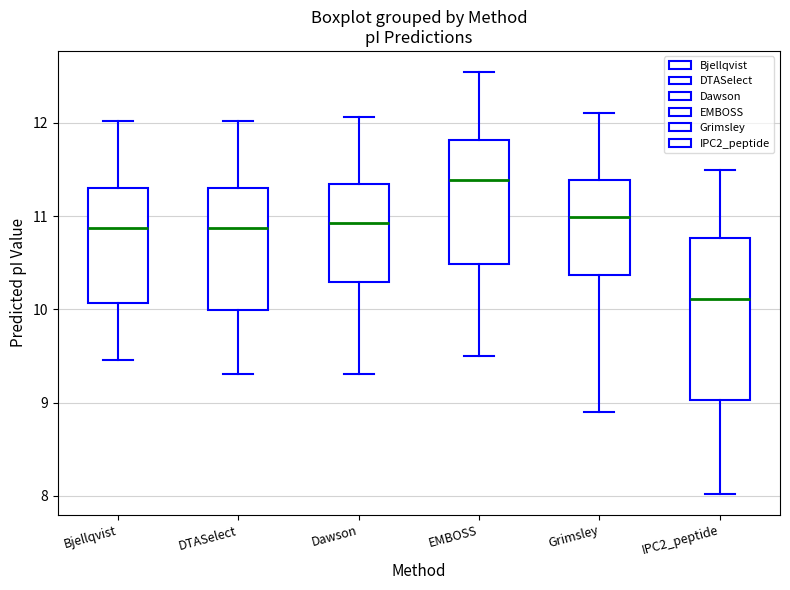

Where is the upper edge of the box for IPC2_peptide on the y-axis? The values are not printed on the chart, so give them approximately, as read against the axis.

10.8